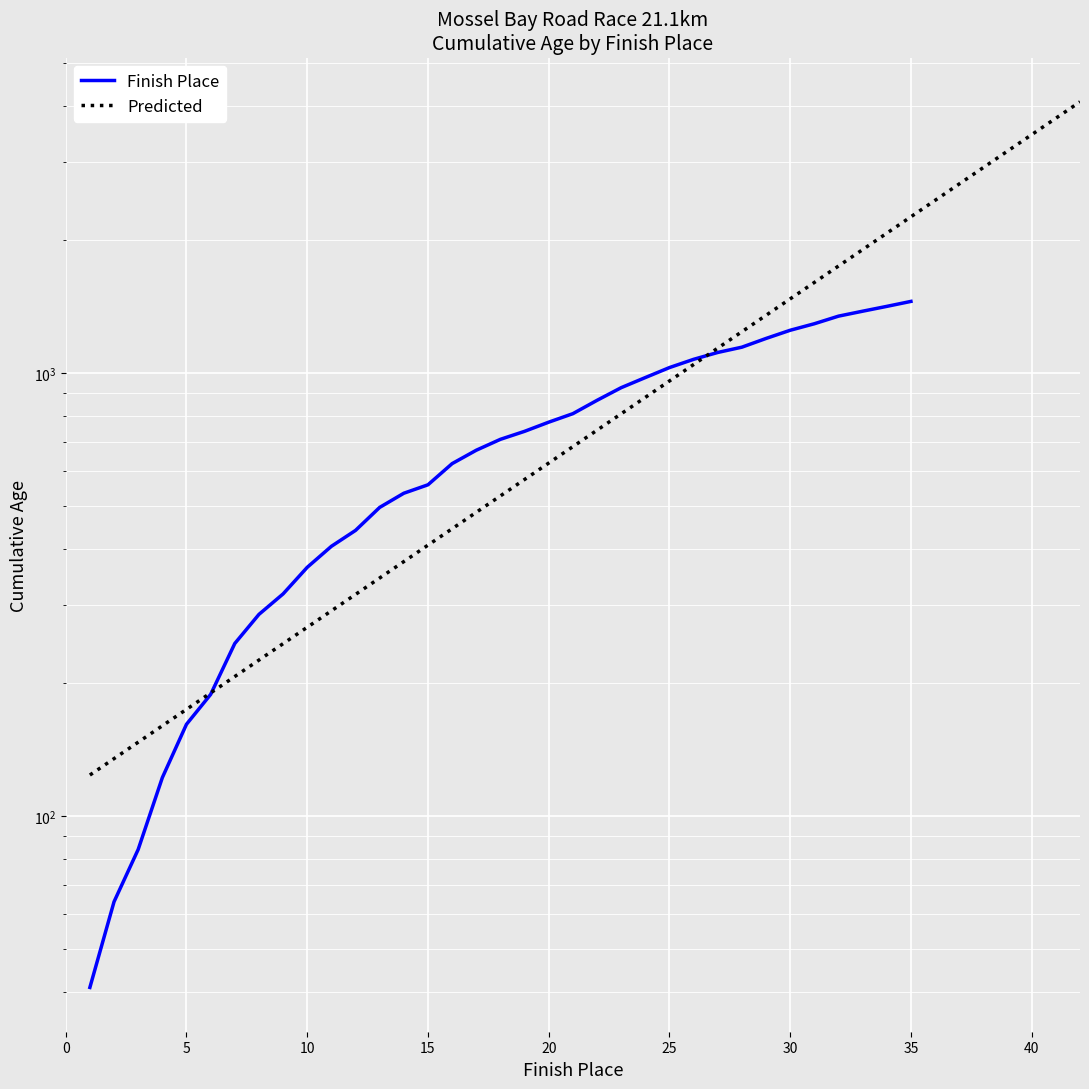

Reading left to right, list all the values displayed in this chart.

1=41	2=64	3=84	4=122	5=161	6=188	7=245	8=285	9=317	10=364	11=406	12=441	13=497	14=535	15=559	16=624	17=669	18=708	19=738	20=774	21=809	22=867	23=926	24=976	25=1028	26=1073	27=1112	28=1143	29=1196	30=1248	31=1291	32=1343	33=1378	34=1413	35=1450